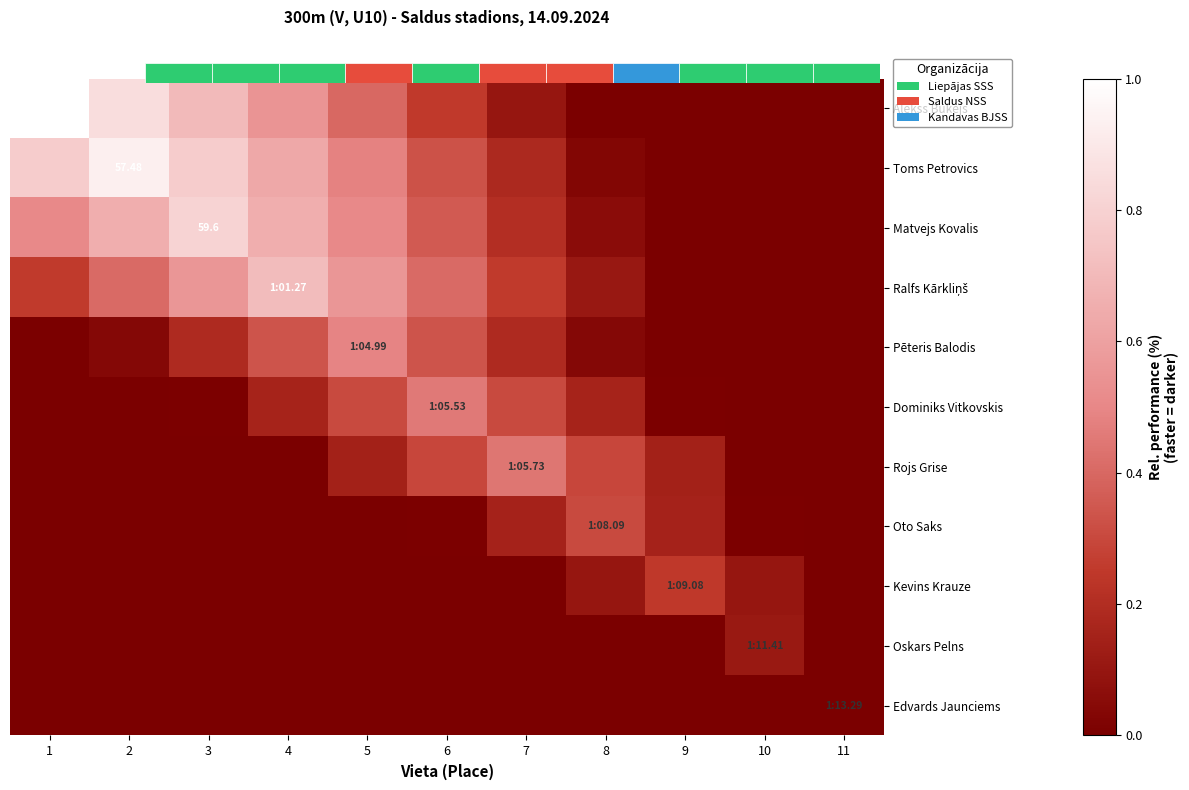

What is the difference between the maximum and minimum values in the Oto Saks series?

0.3